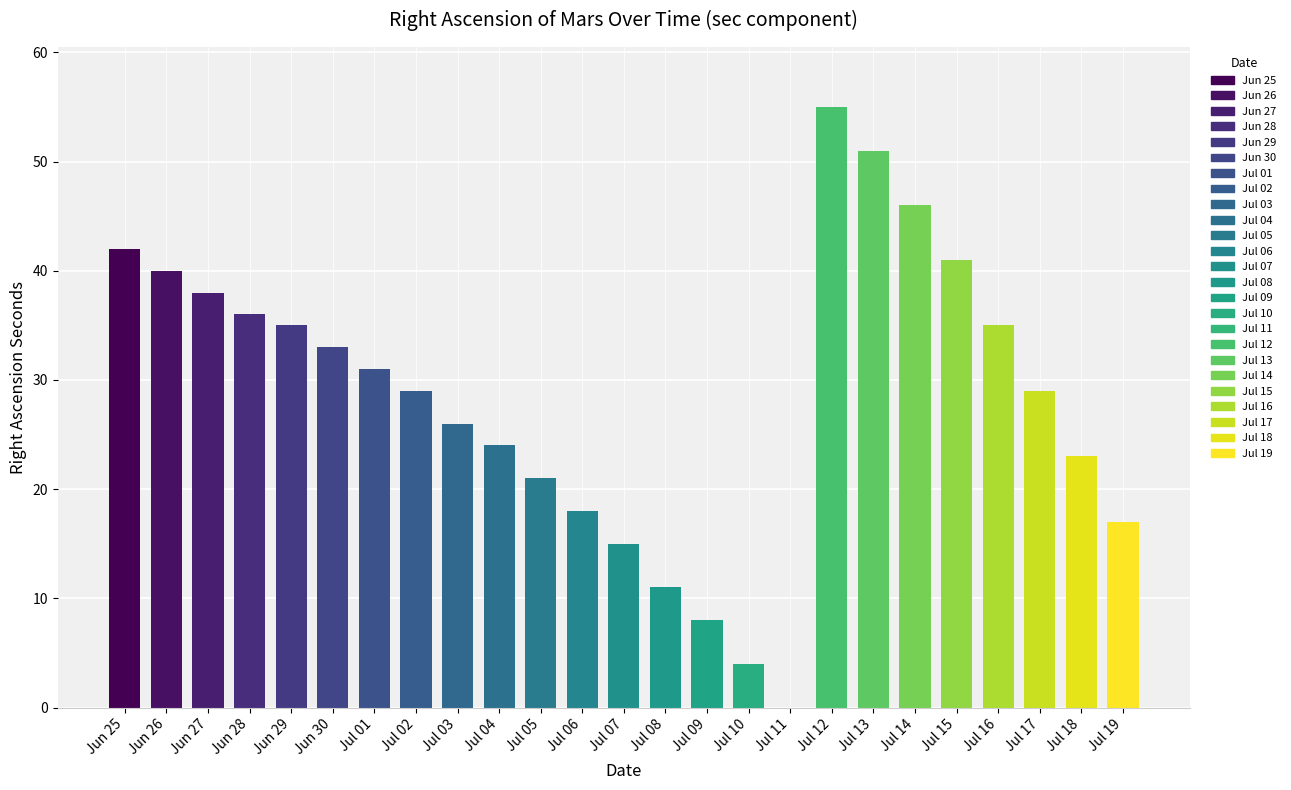

Does the chart contain stacked bars?

No